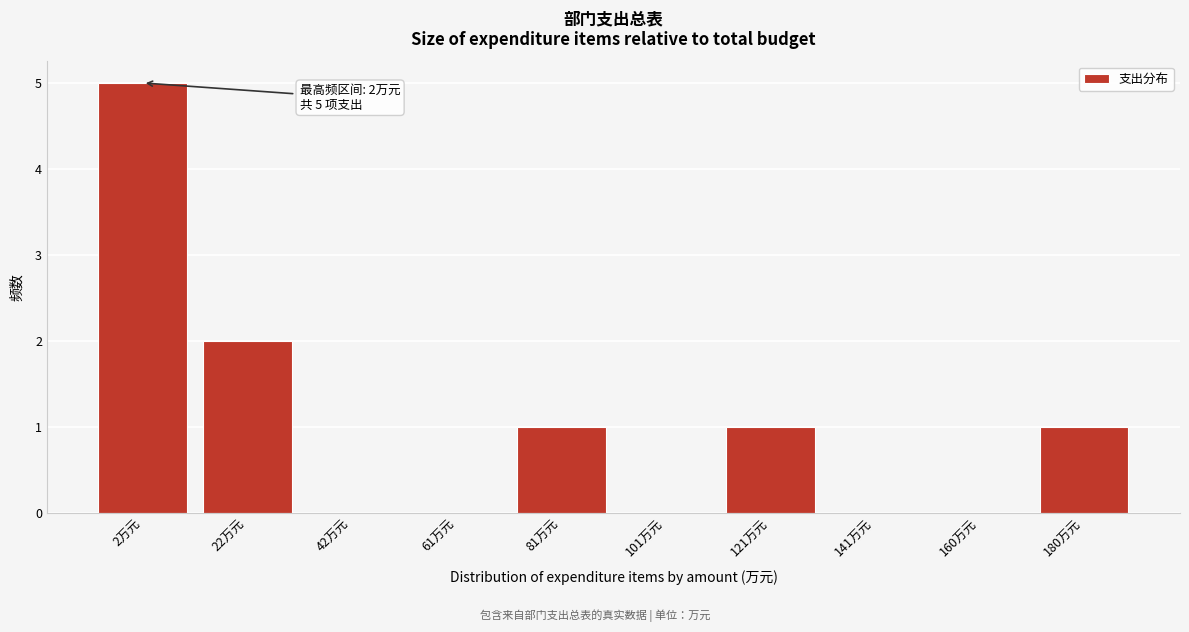

Reading left to right, transcribe all the data shown in this chart.

2万元=5	22万元=2	42万元=0	61万元=0	81万元=1	101万元=0	121万元=1	141万元=0	160万元=0	180万元=1